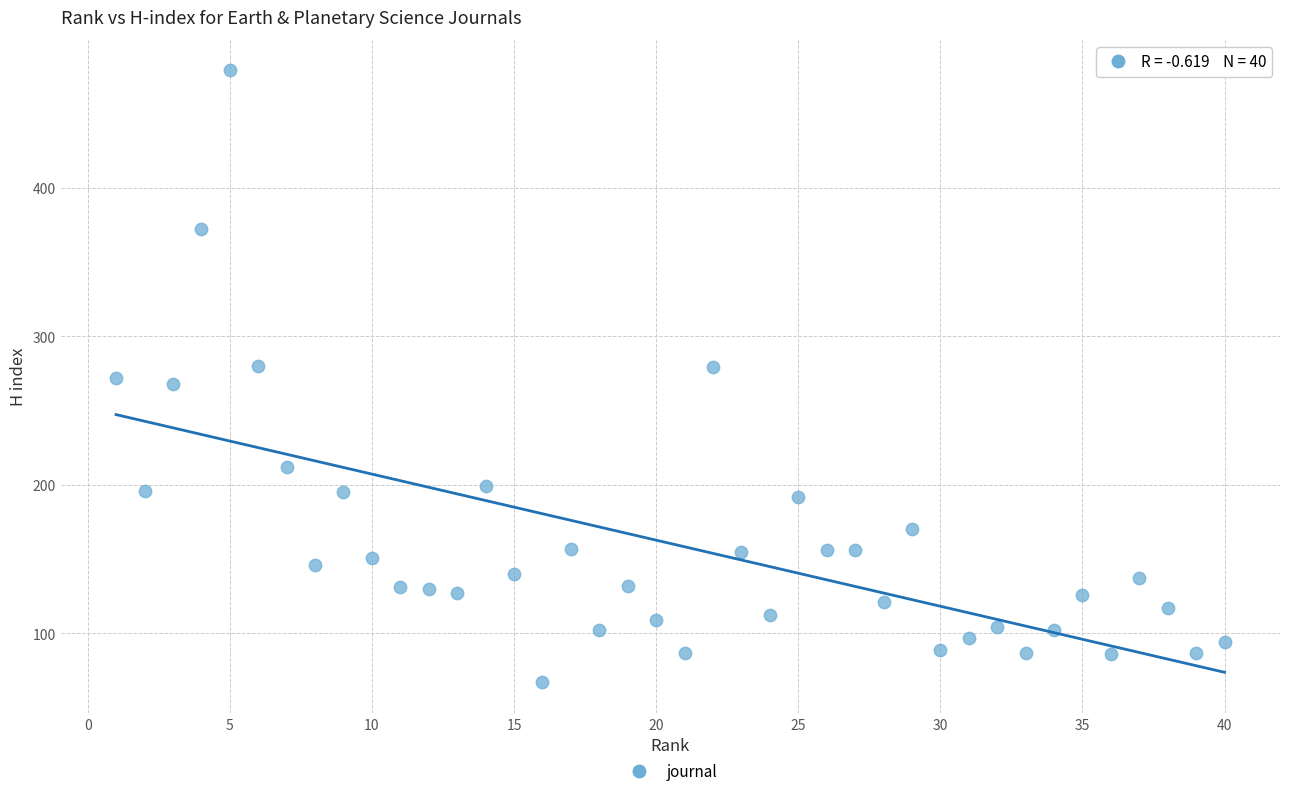

What is the range of Y values (max minus min)?

412